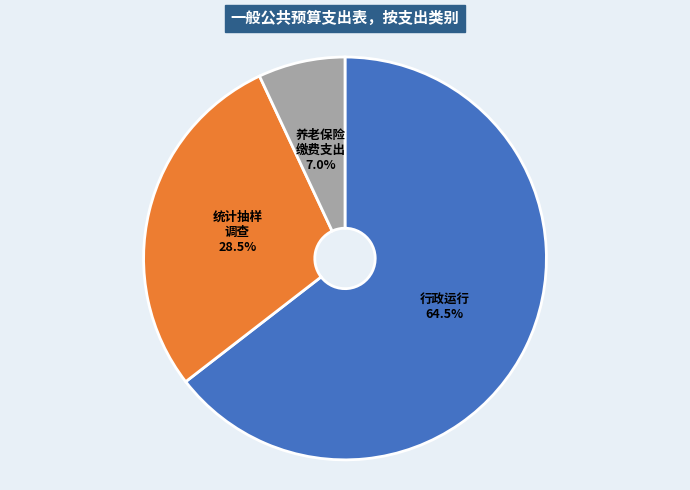

Does any single category account for the majority?

Yes